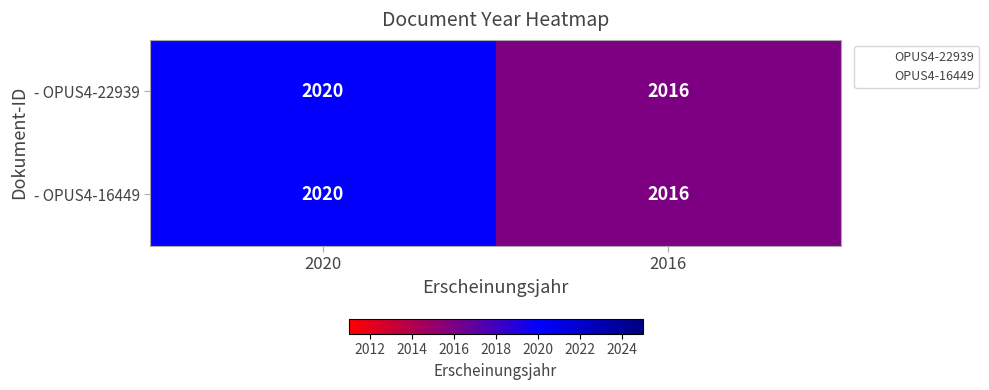

The value of - OPUS4-16449 at 2020 is 1198. True or false?

False